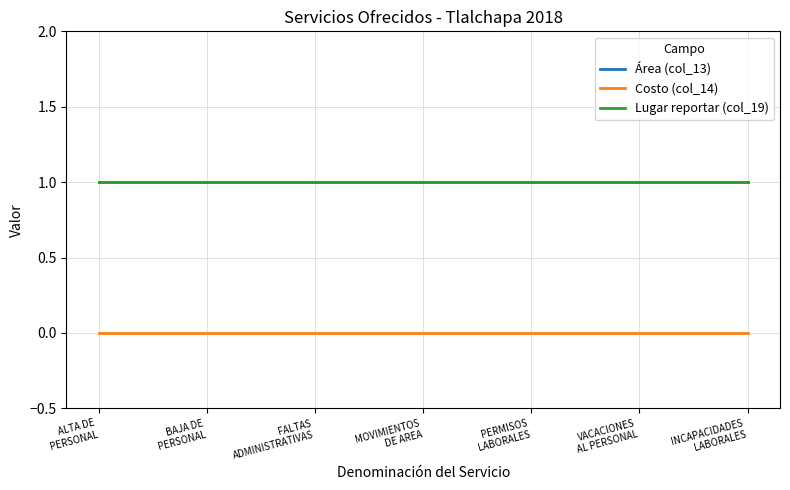

Rank the series by their maximum value, from lowest to highest.

Costo (col_14), Área (col_13), Lugar reportar (col_19)